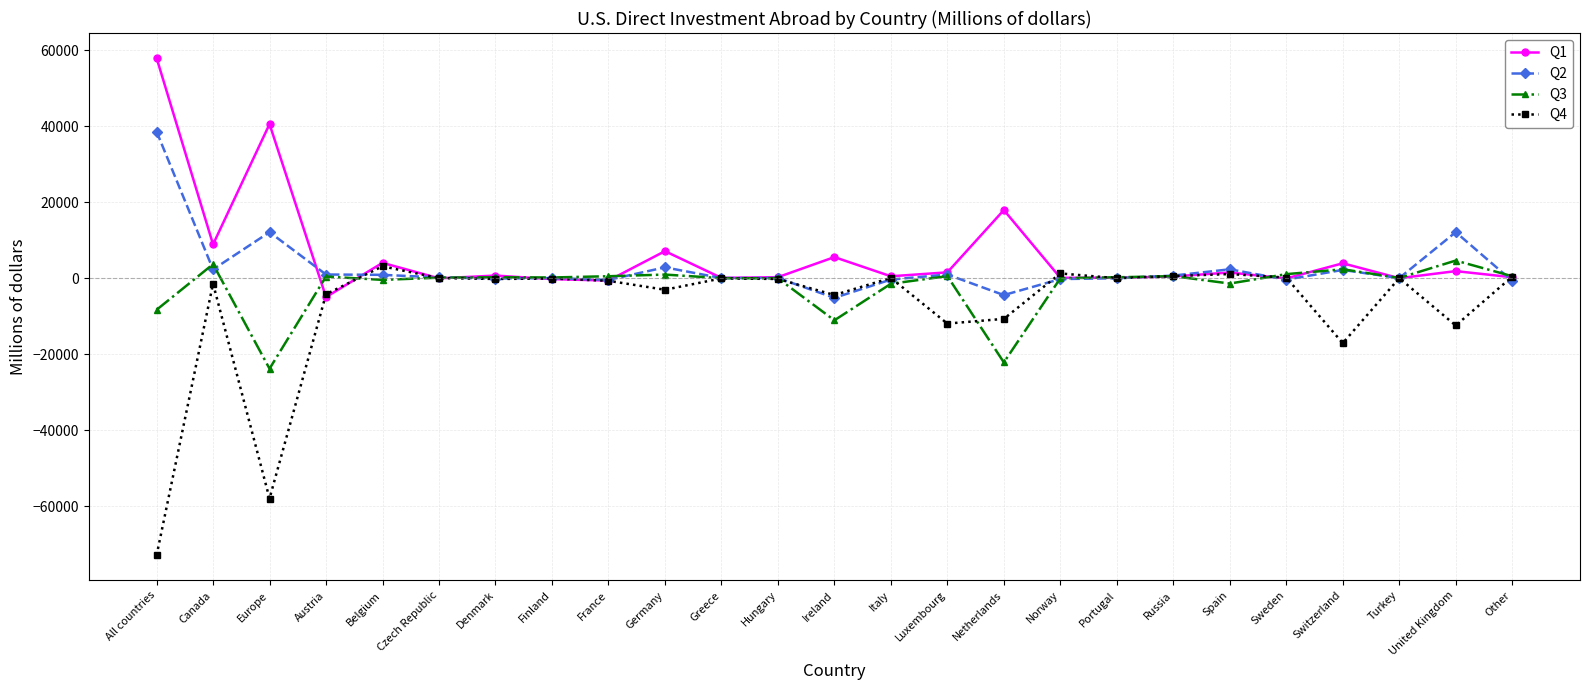

List the series in order of their overall mean, highest first.

Q1, Q2, Q3, Q4